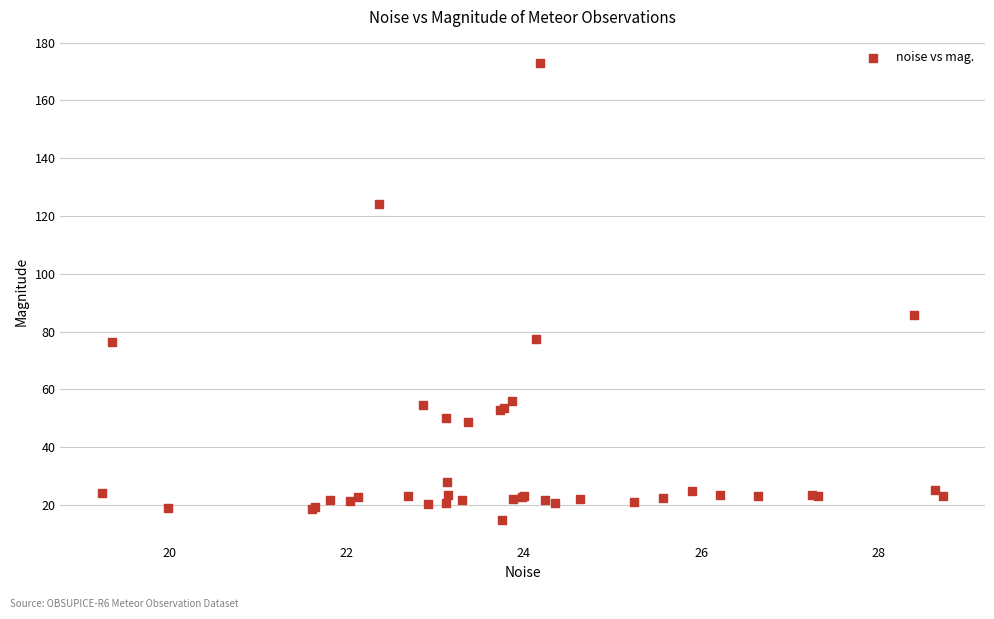

What Y value in the scatter plot is closest to 93?

85.7